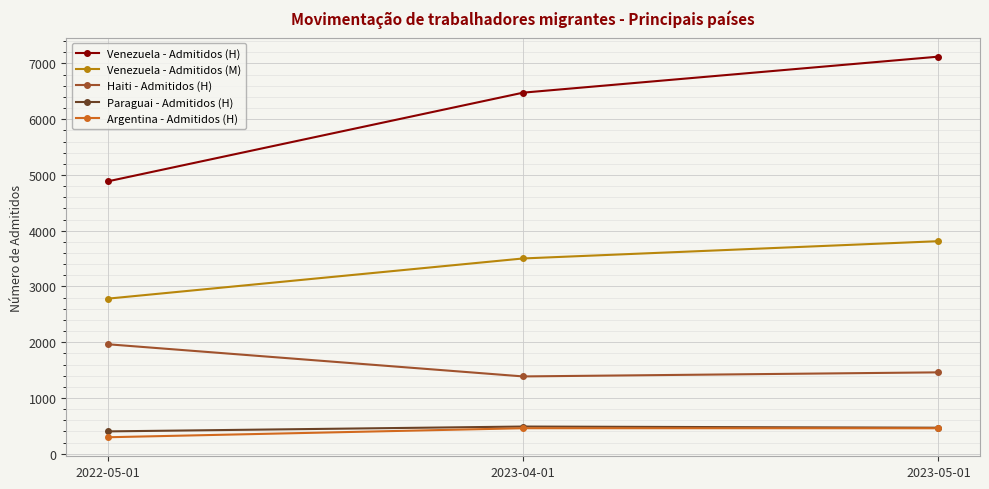

Which series has the largest range (max minus min)?

Venezuela - Admitidos (H)